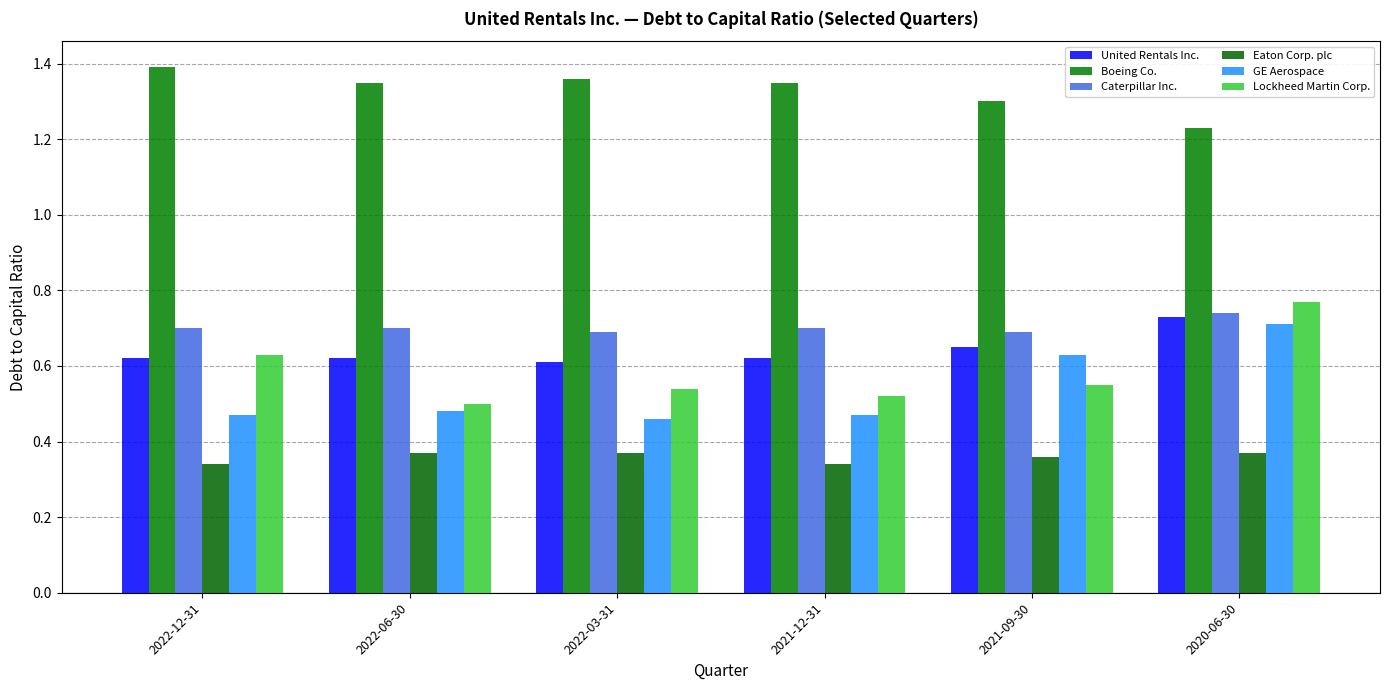

Count the number of data series in this chart.

6